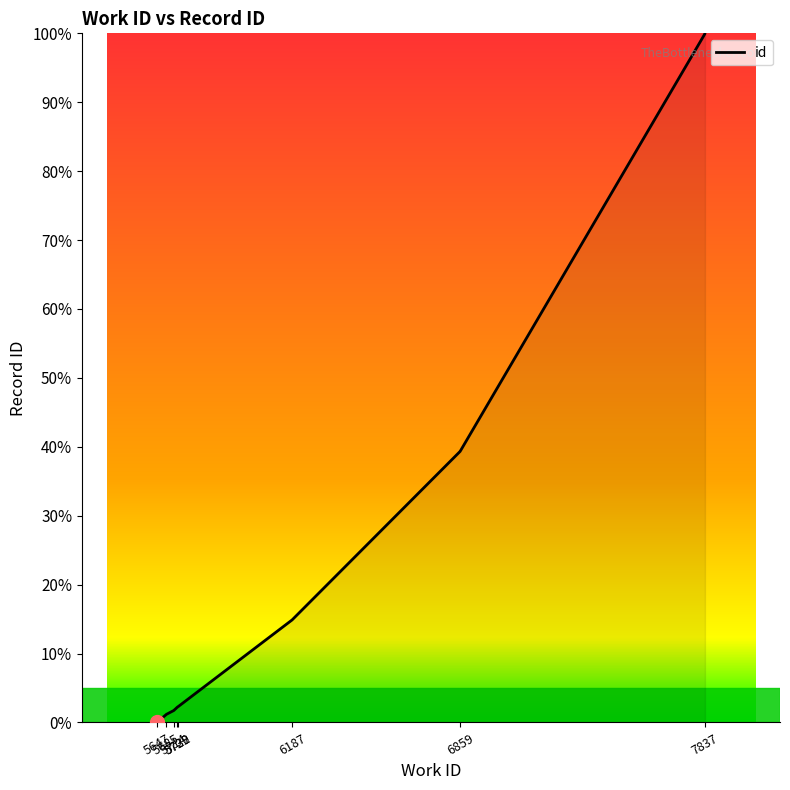

What is the greatest value displayed?

100.0